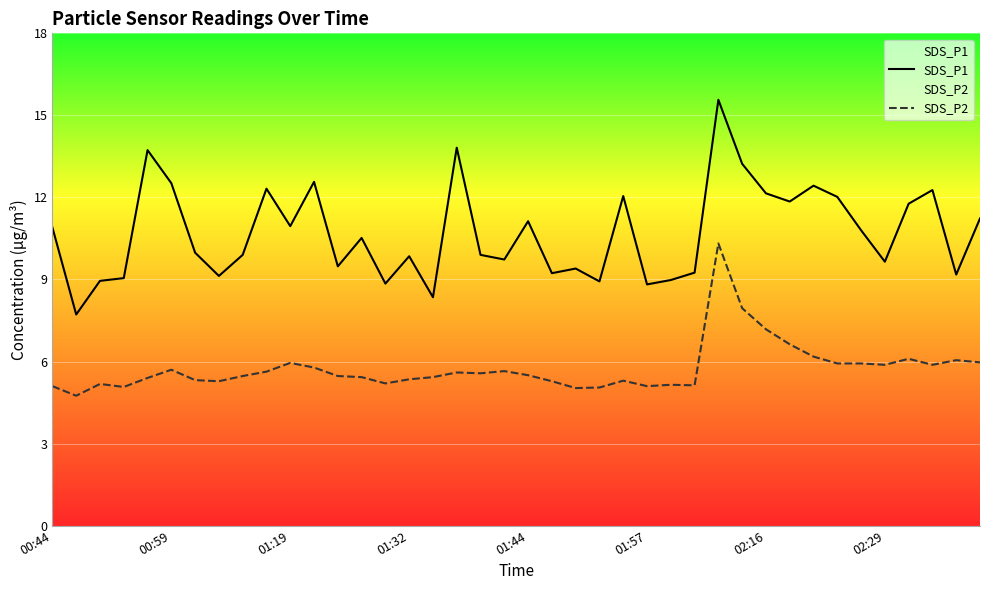

What is the difference between the second highest and second lowest values in the SDS_P1 series?

5.5